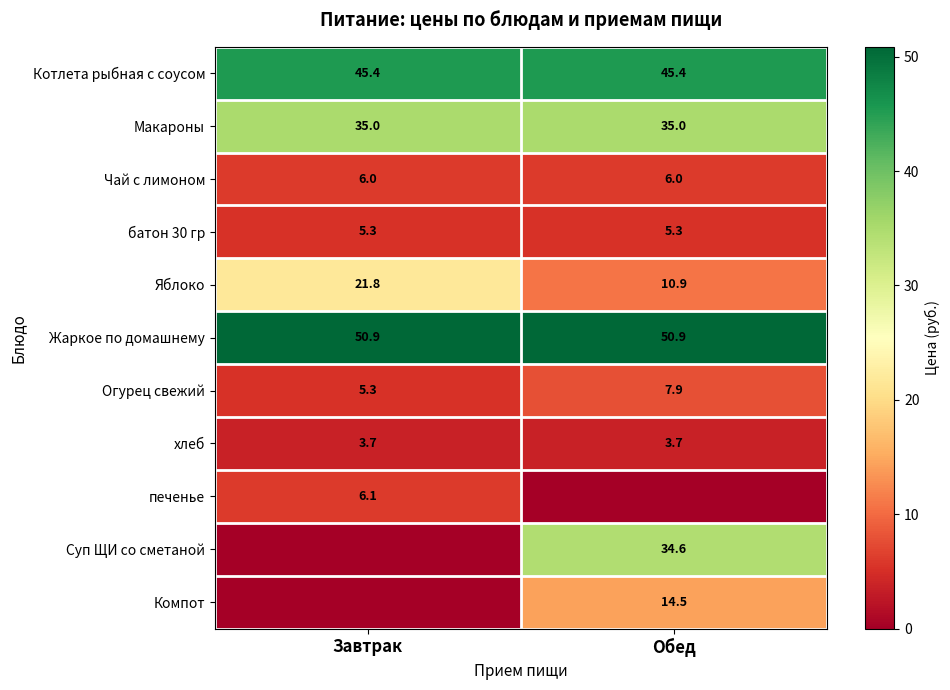

What is the average value of the Жаркое по домашнему series?

50.9